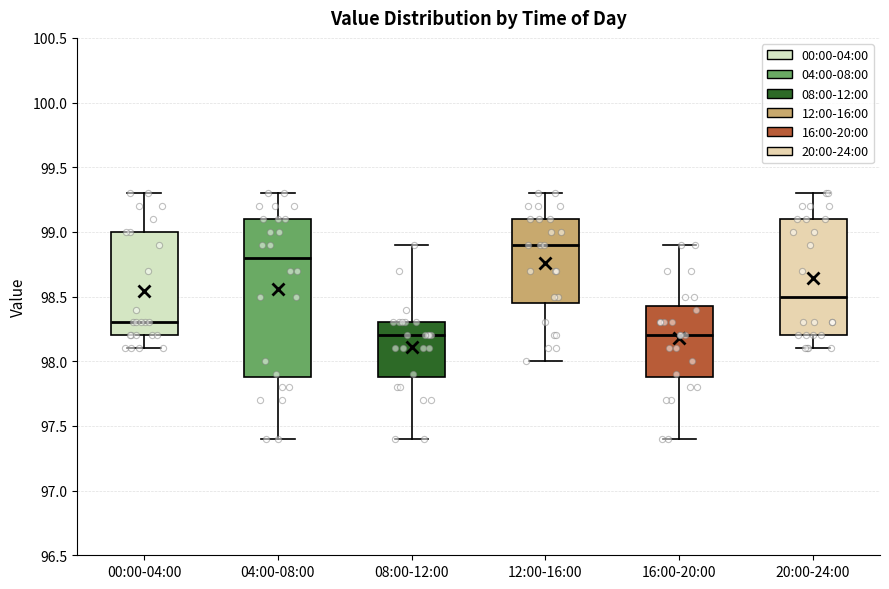

Reading left to right, read every box against the y-axis: the position of its median line, the range the box covers, and the ends of its whiskers. The values are not printed on the chart, so give them approximately, as read against the axis.

00:00-04:00: median 98.30, box 98.20 to 99.00, whiskers 98.10 to 99.30
04:00-08:00: median 98.80, box 97.90 to 99.10, whiskers 97.40 to 99.30
08:00-12:00: median 98.20, box 97.90 to 98.30, whiskers 97.40 to 98.90
12:00-16:00: median 98.90, box 98.45 to 99.10, whiskers 98.00 to 99.30
16:00-20:00: median 98.20, box 97.90 to 98.45, whiskers 97.40 to 98.90
20:00-24:00: median 98.50, box 98.20 to 99.10, whiskers 98.10 to 99.30